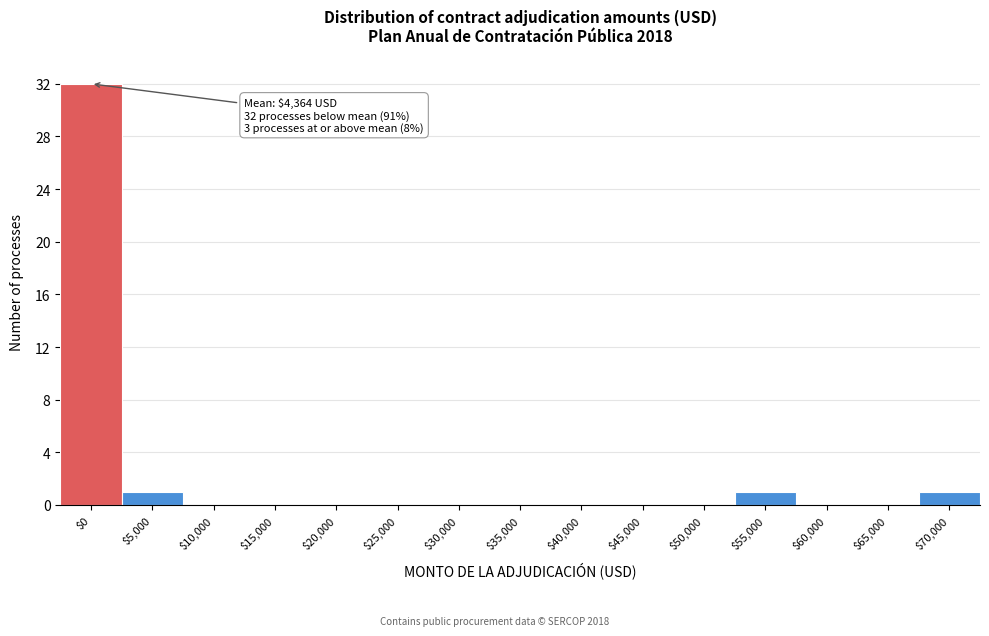

What is the greatest value displayed?

32